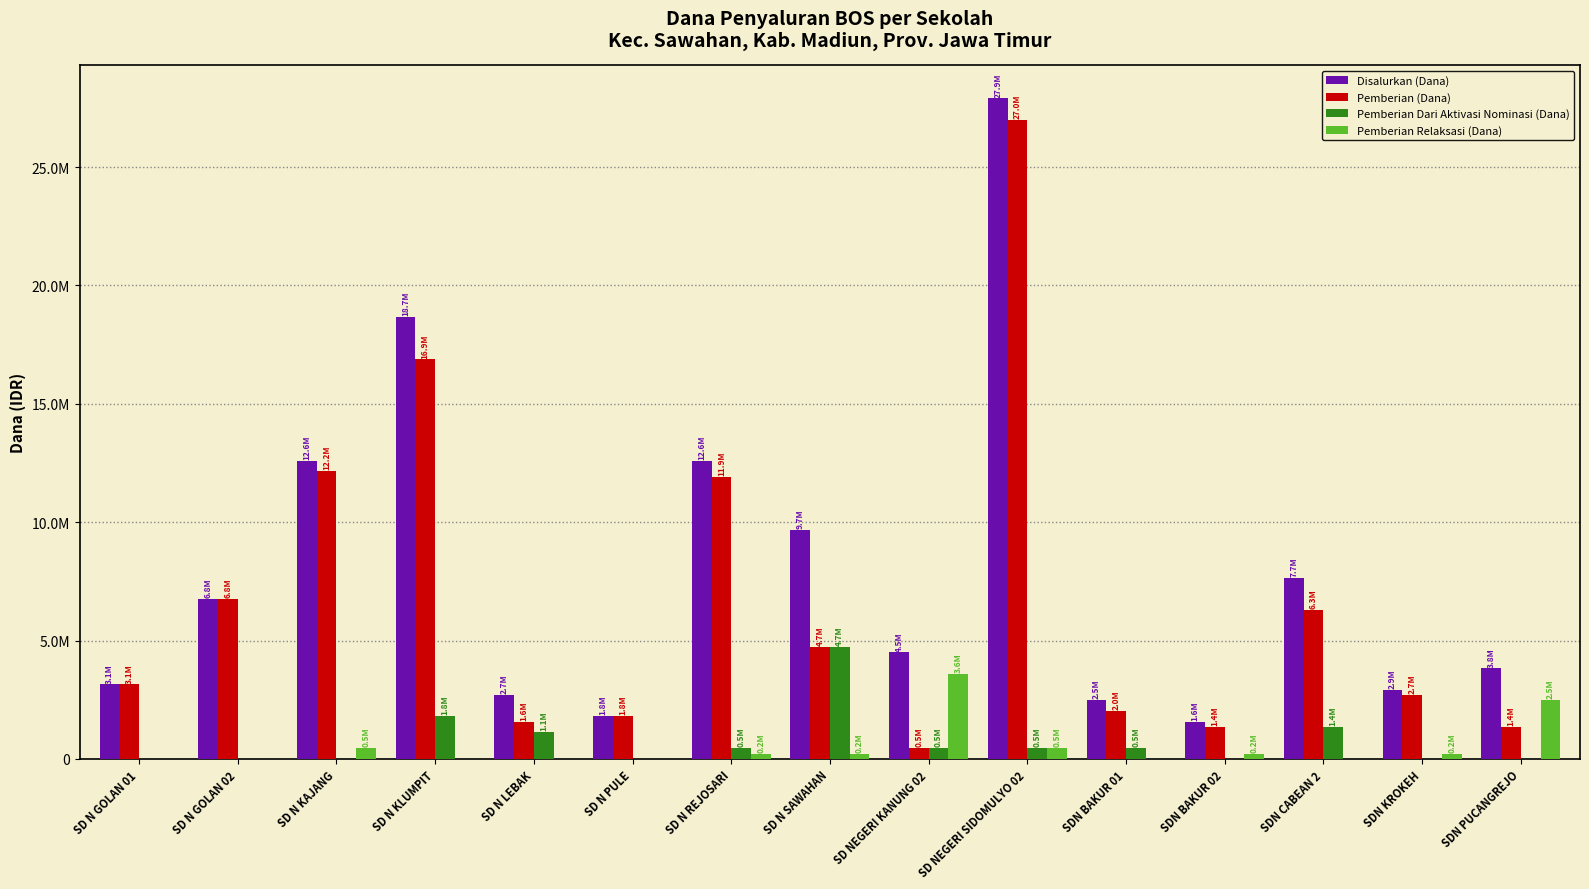

What is the difference between the Disalurkan (Dana) values at SD N KAJANG and SD NEGERI KANUNG 02?

8100000